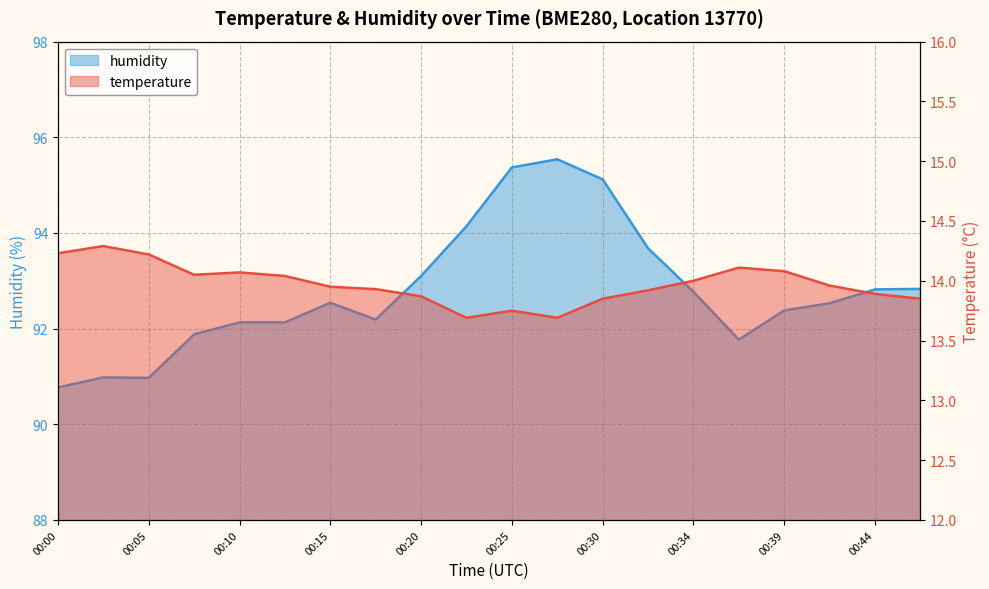

What is the average value of the temperature series?

14.0